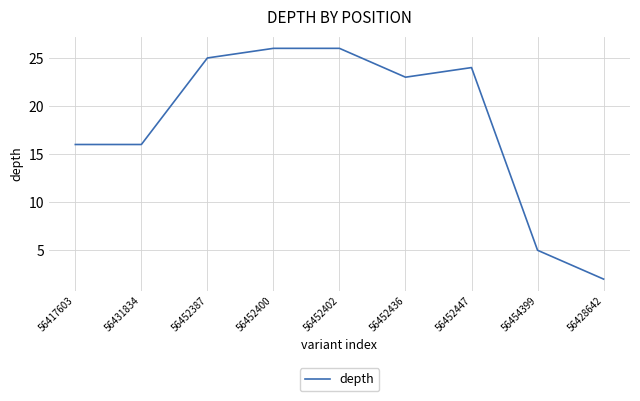

Reading left to right, extract all data points from this chart.

16	16	25	26	26	23	24	5	2